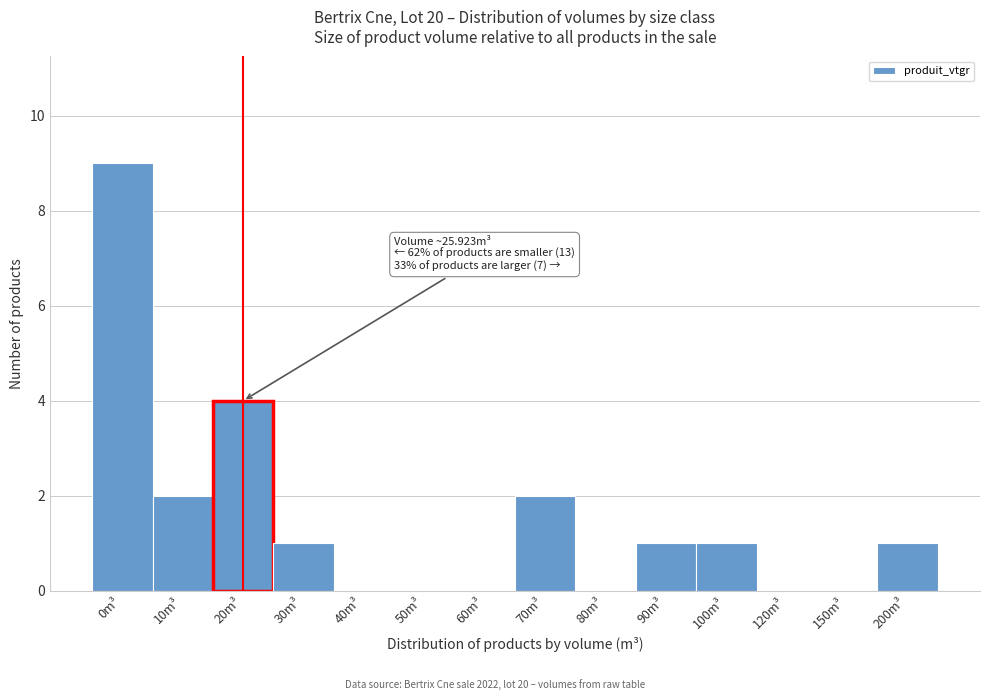

Reading left to right, what are all the values shown in this chart?

0m³=9	10m³=2	20m³=4	30m³=1	40m³=0	50m³=0	60m³=0	70m³=2	80m³=0	90m³=1	100m³=1	120m³=0	150m³=0	200m³=1